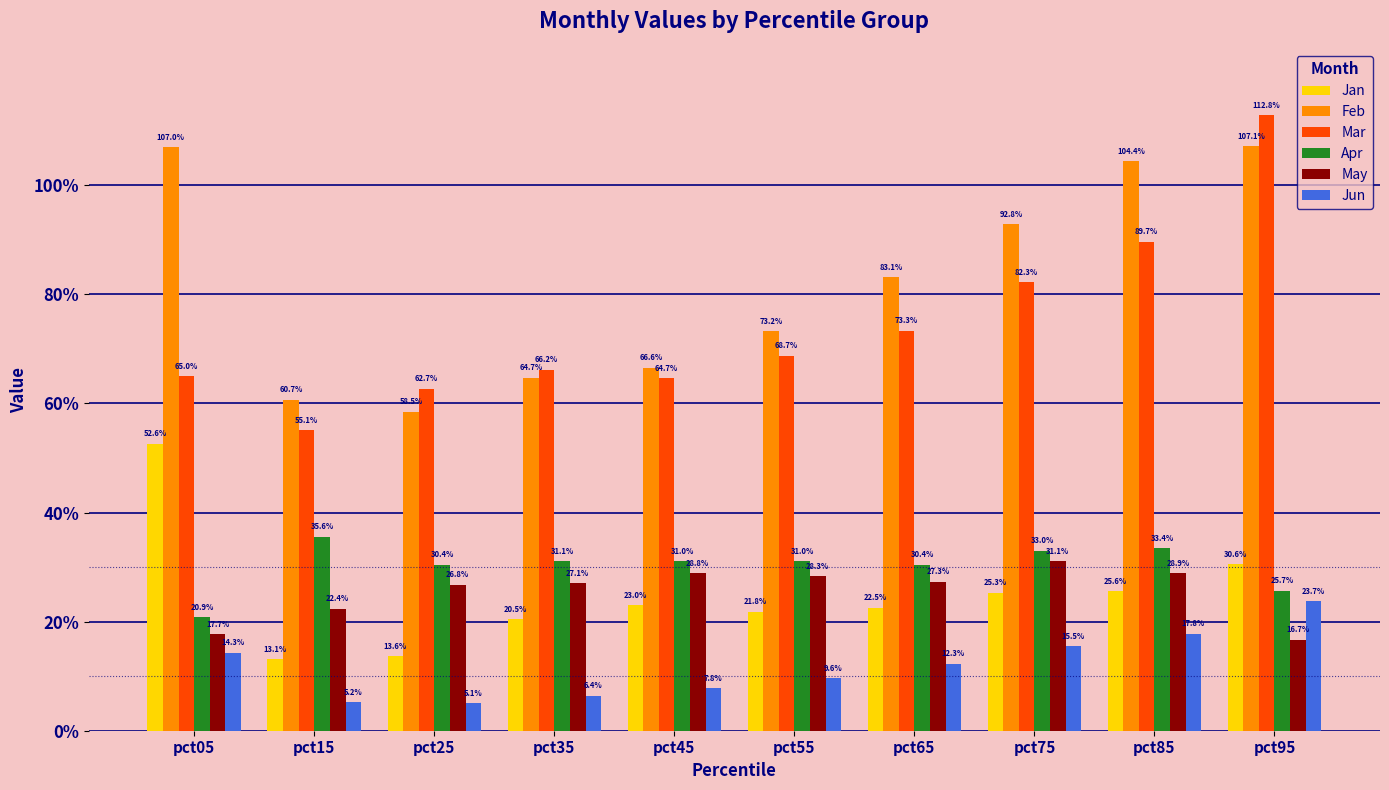

What is the value of the May bar at the 9th from the left?

0.3